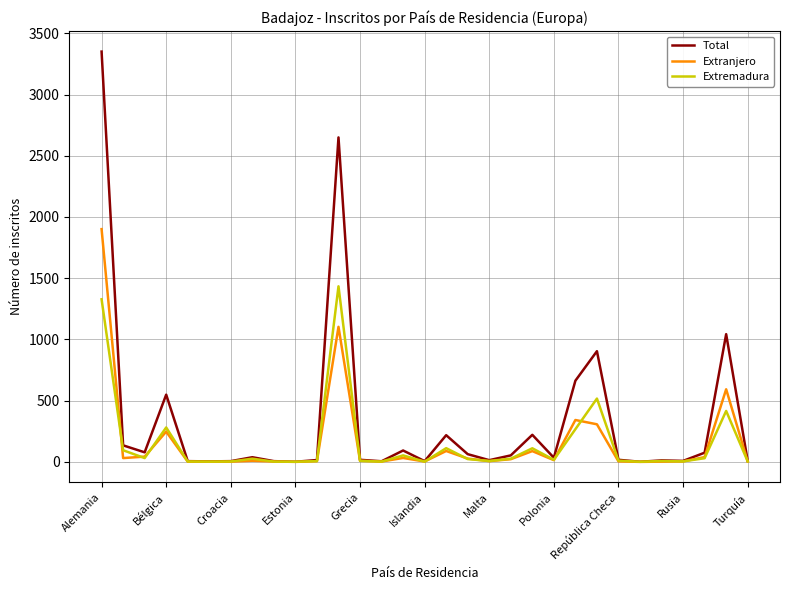

What is the greatest value displayed?

3351